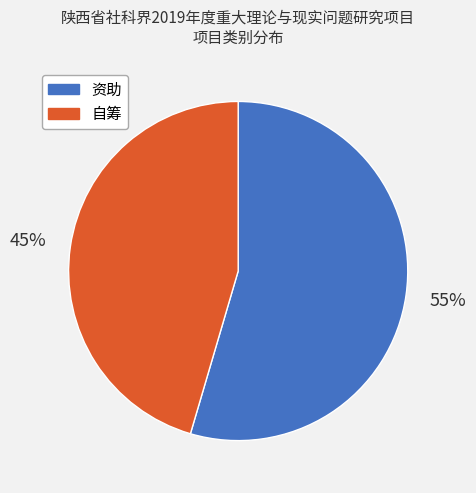

True or false: 资助 accounts for 55% of the total.

True